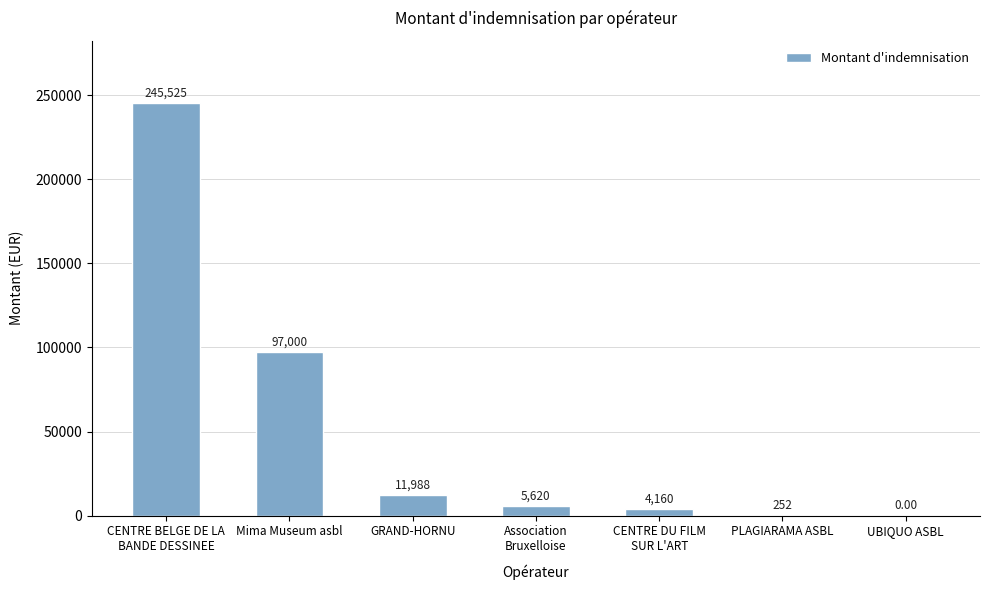

What is the approximate value at CENTRE BELGE DE LA
BANDE DESSINEE?

245525.0